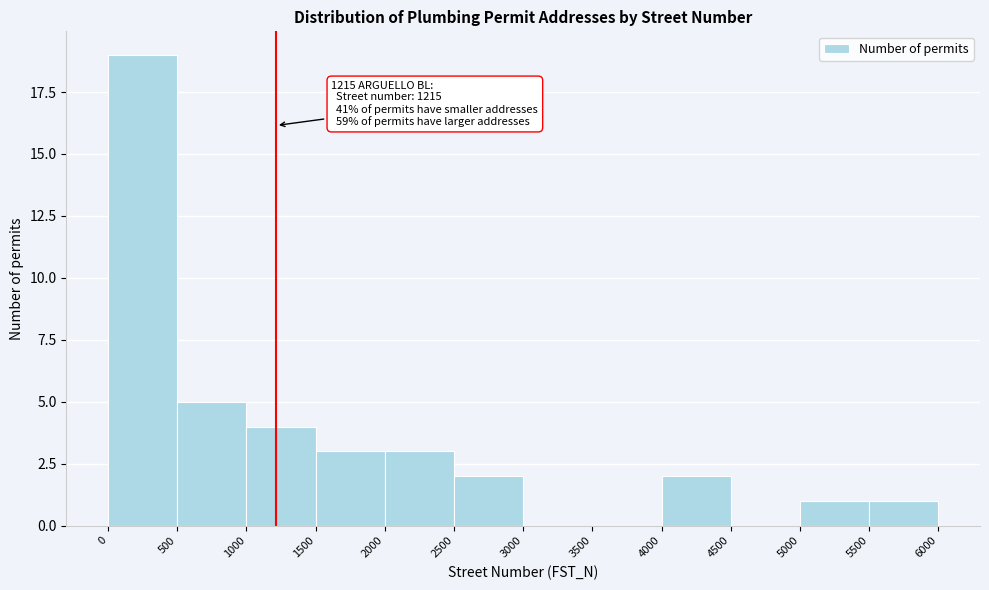

Which range on the x-axis has the tallest bar?

0 to 500